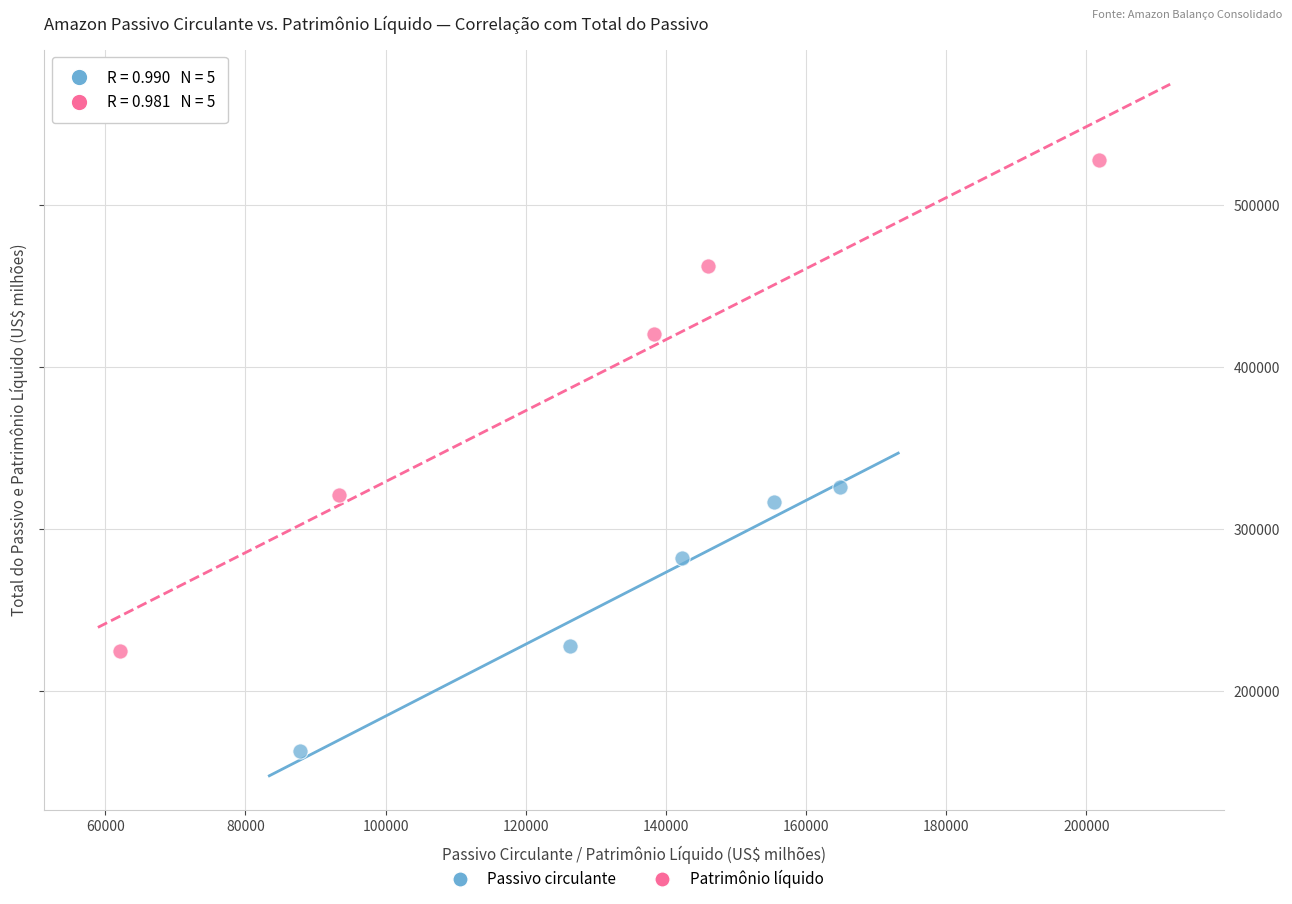

Which series contains the highest Y value?

Patrimônio líquido